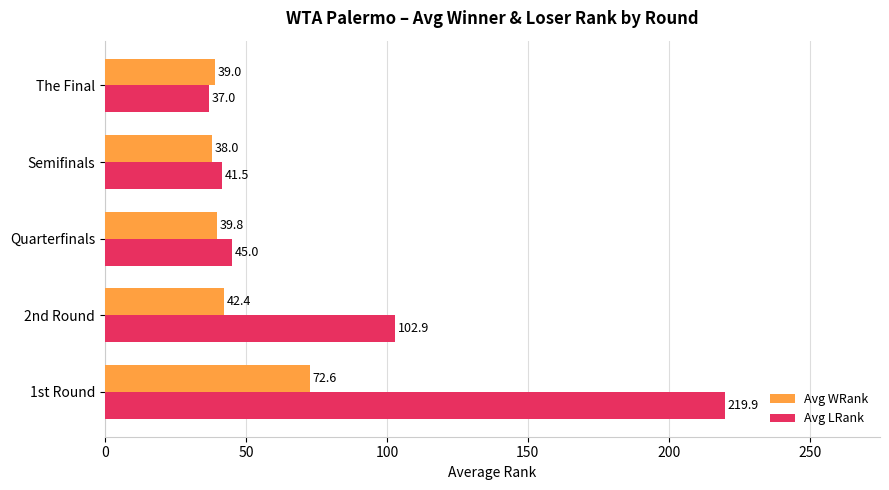

Is it true that Avg WRank equals 42.4 at 2nd Round?

True